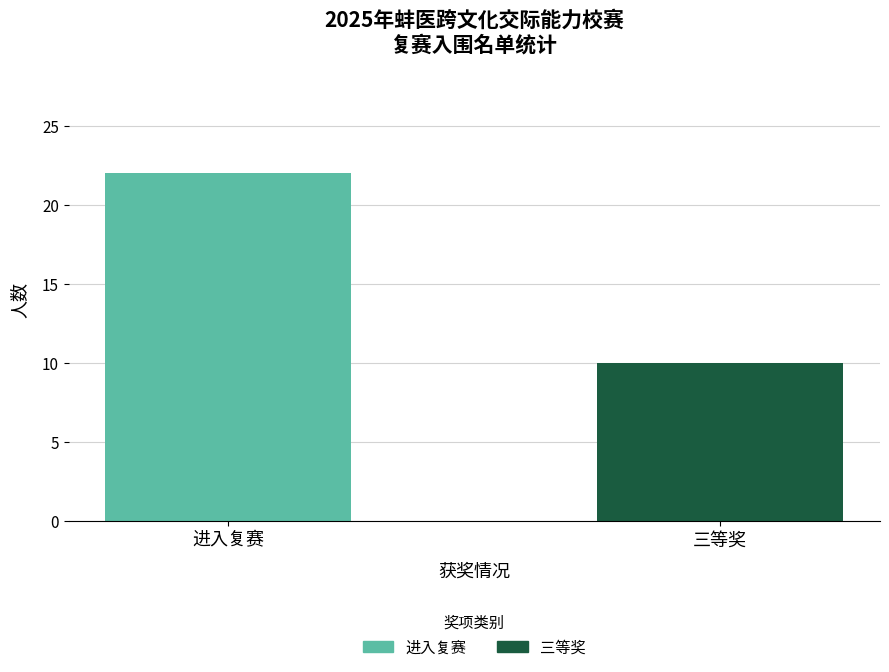

Reading left to right, what are the values for 进入复赛?

进入复赛=22	三等奖=0